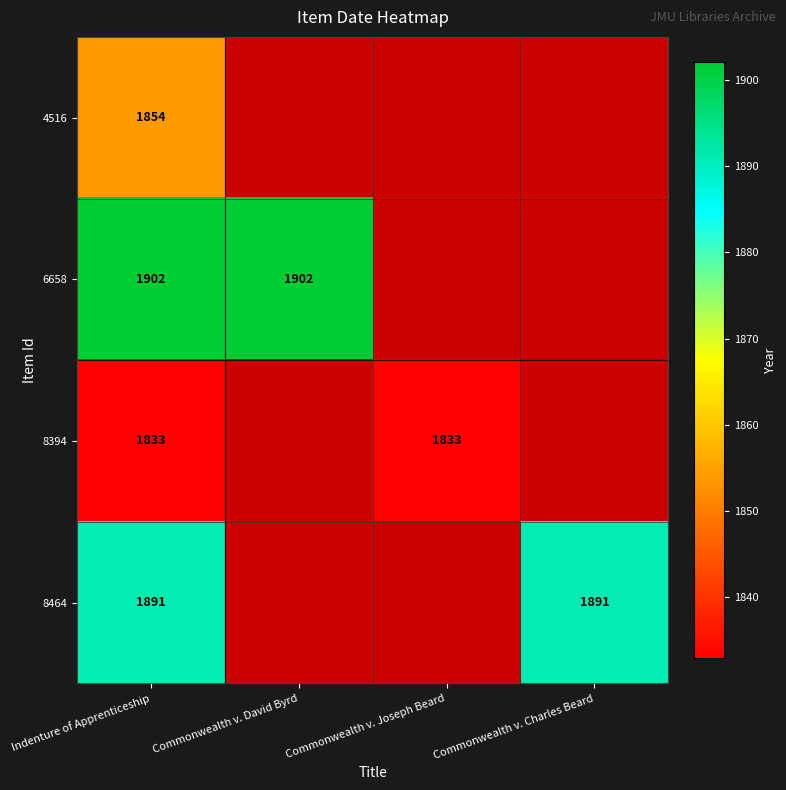

The value of 6658 at Indenture of Apprenticeship is 2920.4. True or false?

False